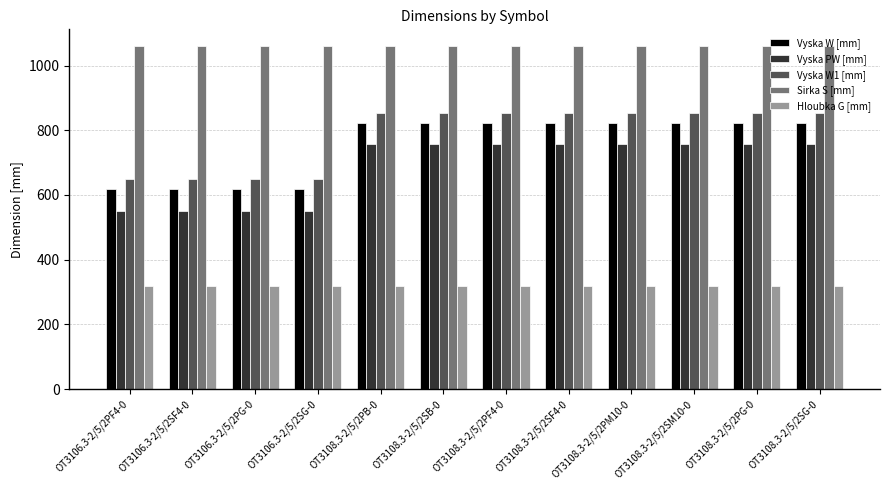

Is the value of Vyska W [mm] at OT3106.3-2/5/2PF4-0 greater than the value of Hloubka G [mm] at OT3108.3-2/5/2SF4-0?

Yes